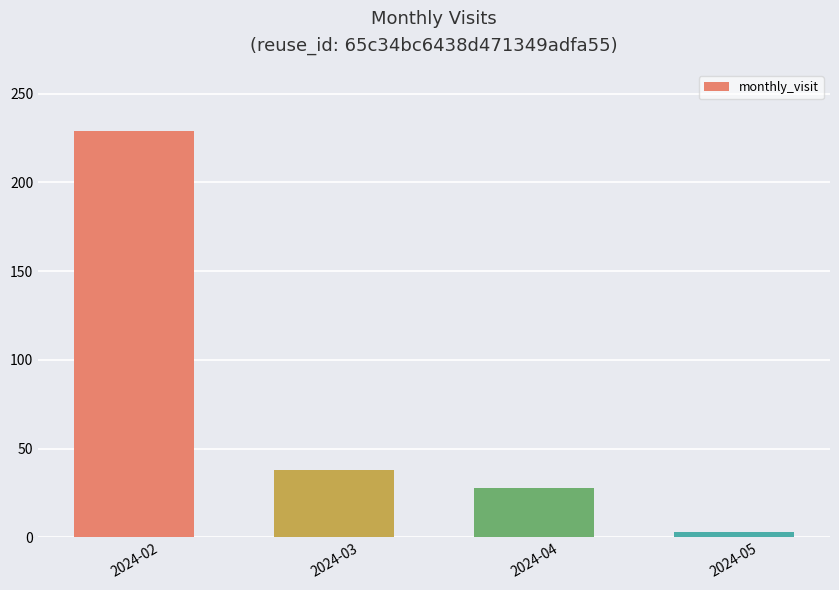

Reading right to left, extract all data points from this chart.

3	28	38	229